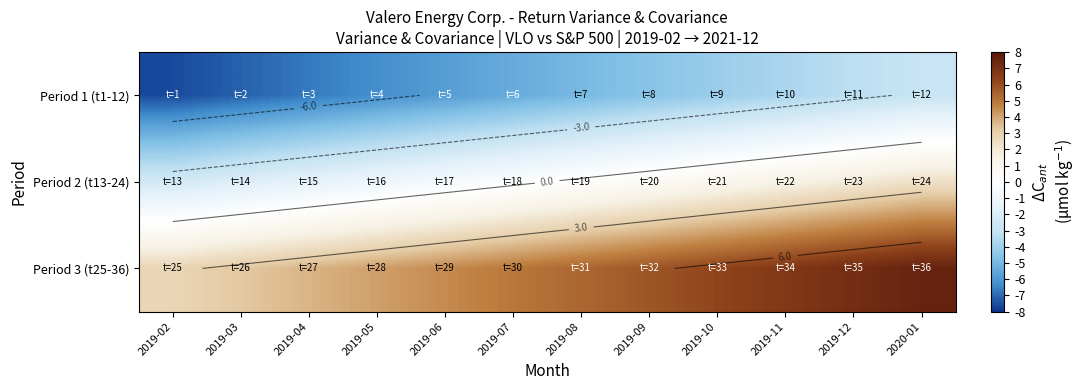

What is the total value across all series at 2019-05?

-3.2